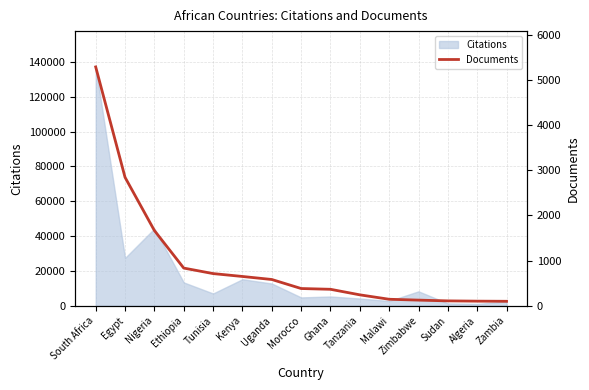

How many values exceed 380?

7